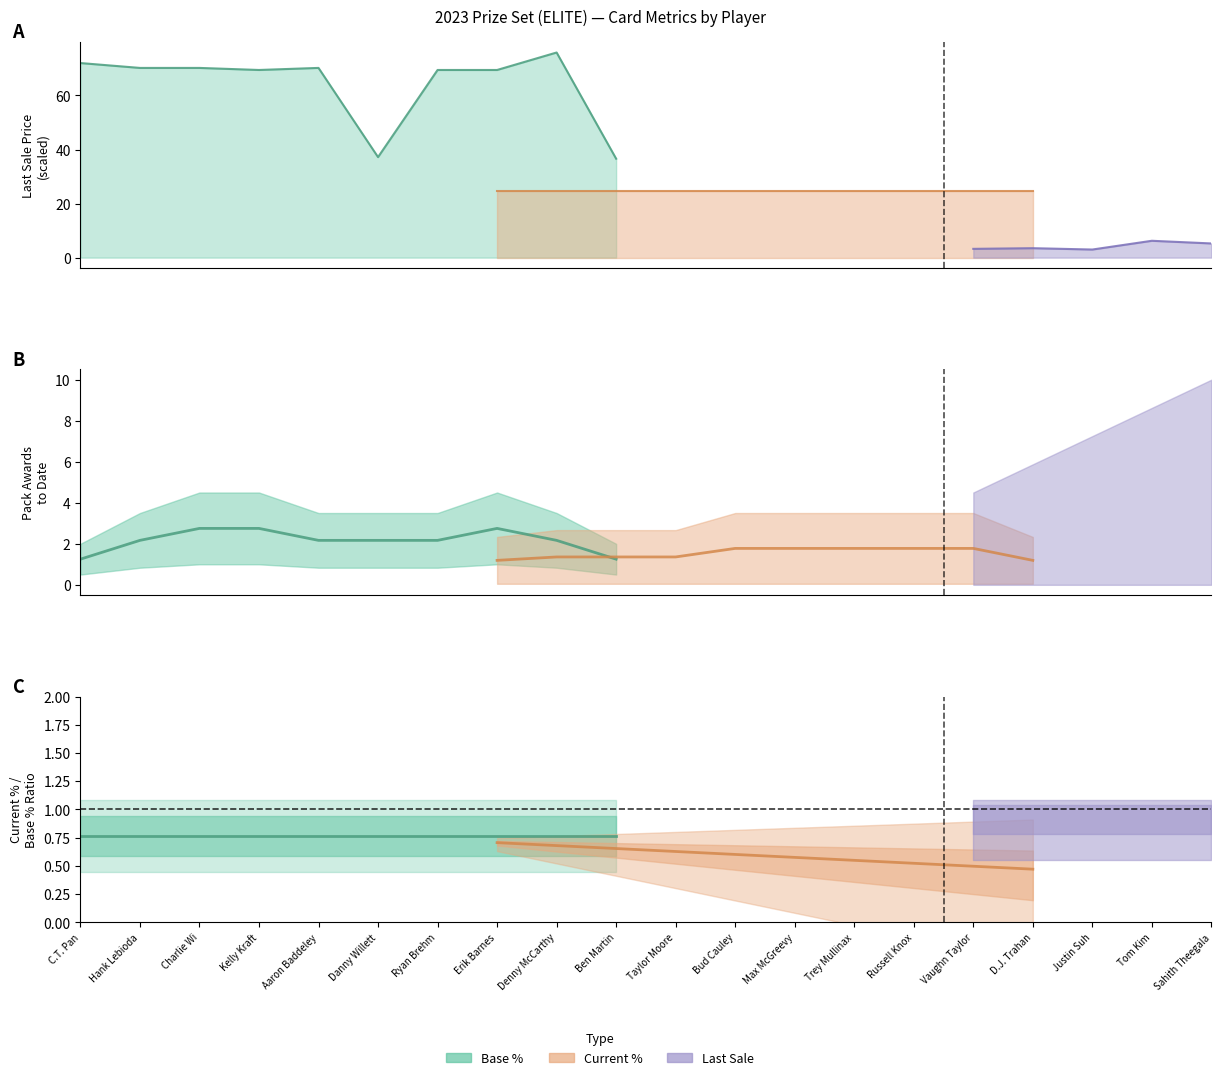

At which category does the data reach its first local valley?

Kelly Kraft